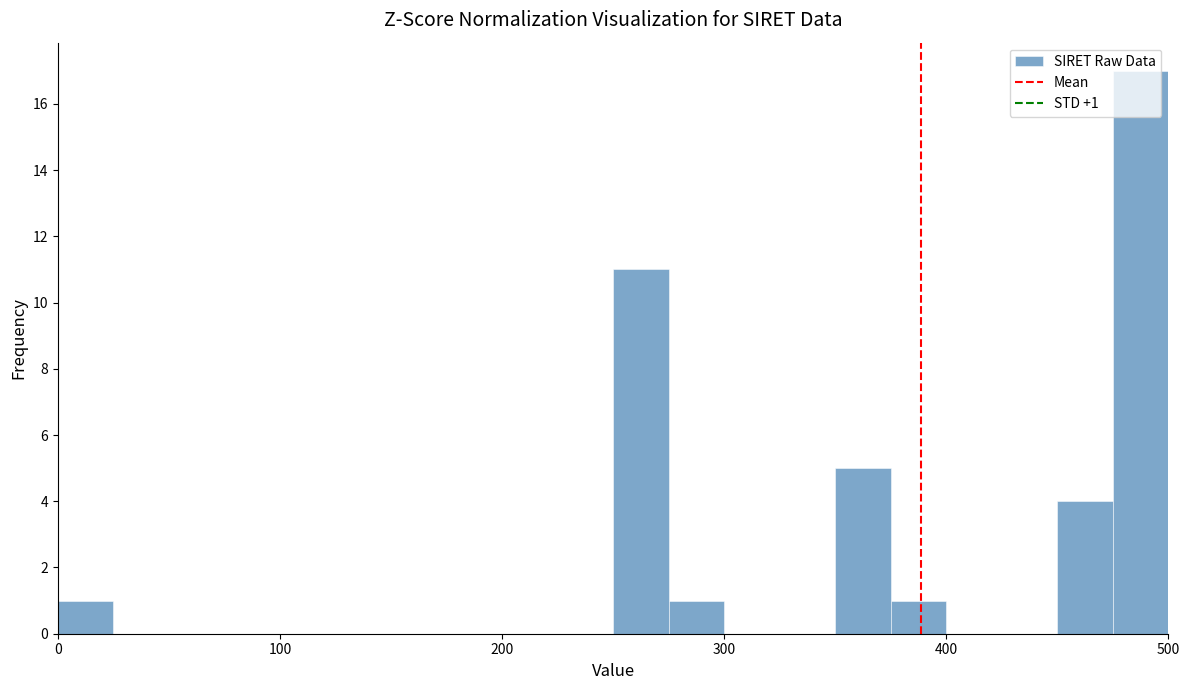

Around what value on the x-axis is the tallest bar? Give the approximate position of its centre, as read against the axis.

490